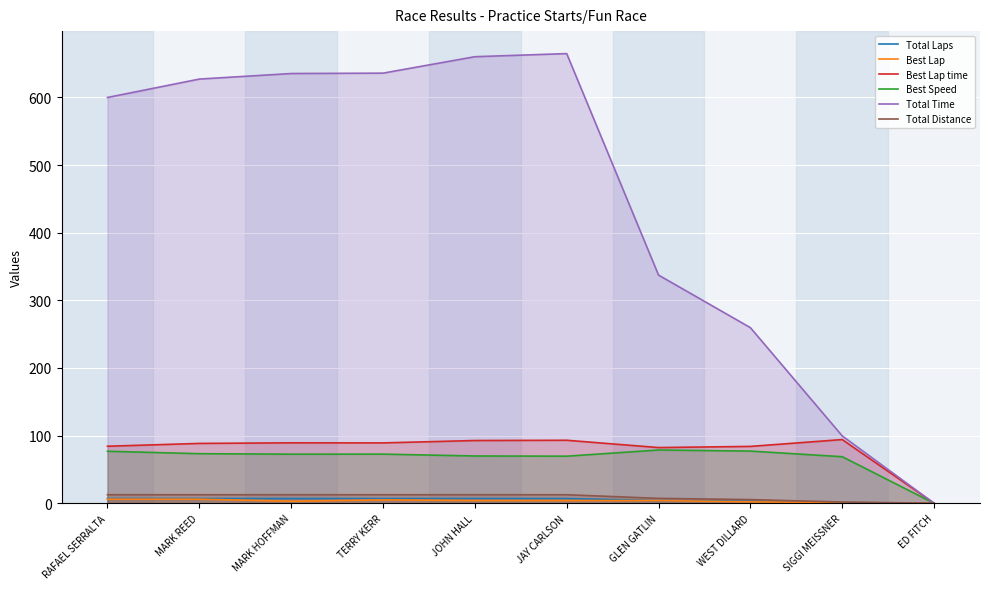

True or false: Best Lap and Total Time cross at least once.

False